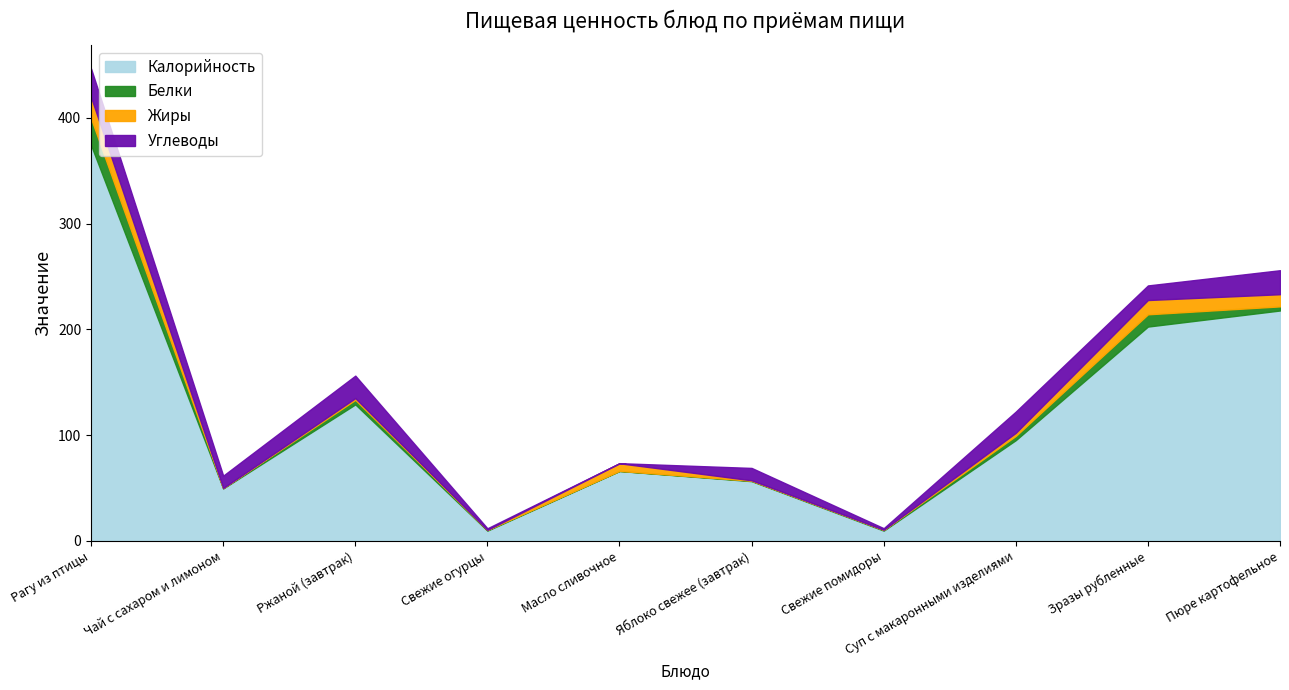

What are all the series names shown in the legend?

Калорийность, Белки, Жиры, Углеводы